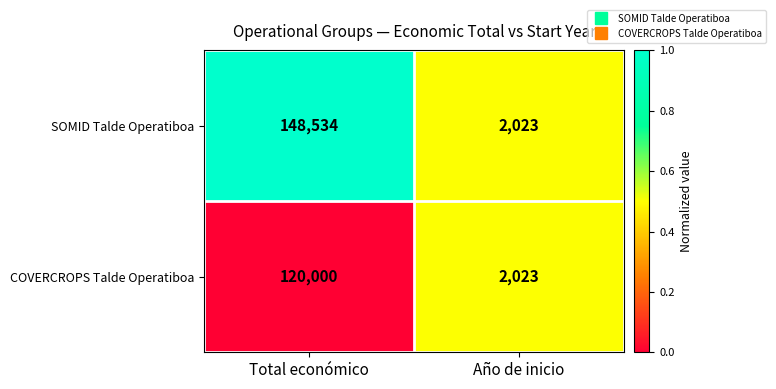

At which label does COVERCROPS Talde Operatiboa reach its peak?

Total económico